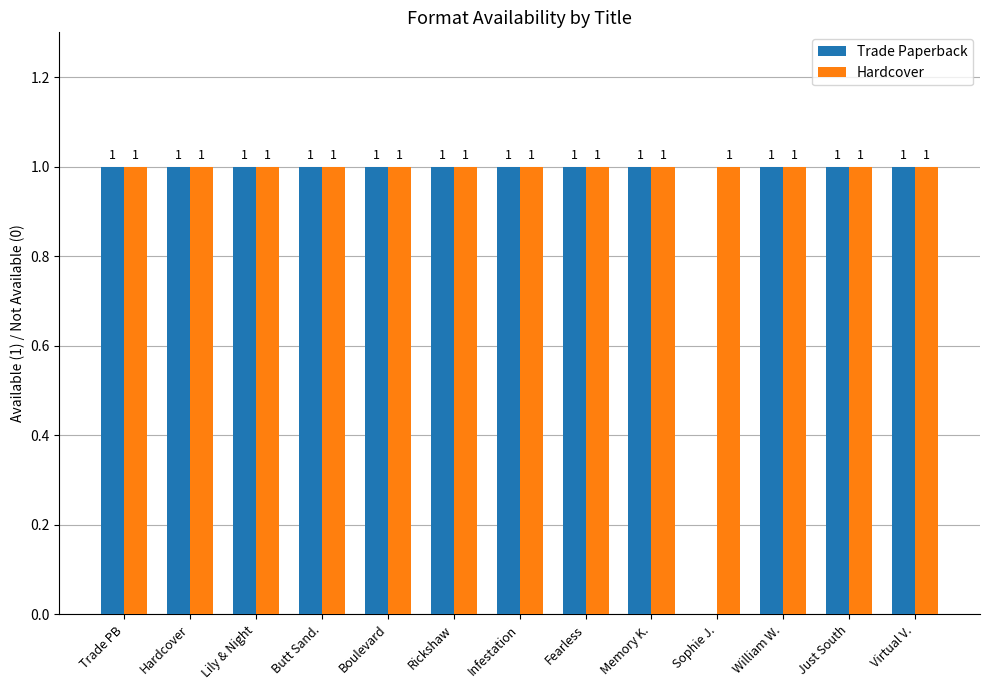

What is the sum of all Hardcover values?

13